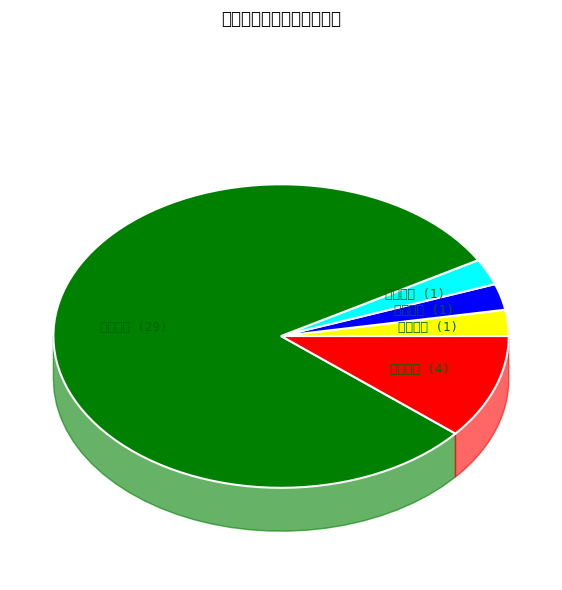

Approximately how many times larger is the value at 其他行政 compared to 行政处罚?

0.1